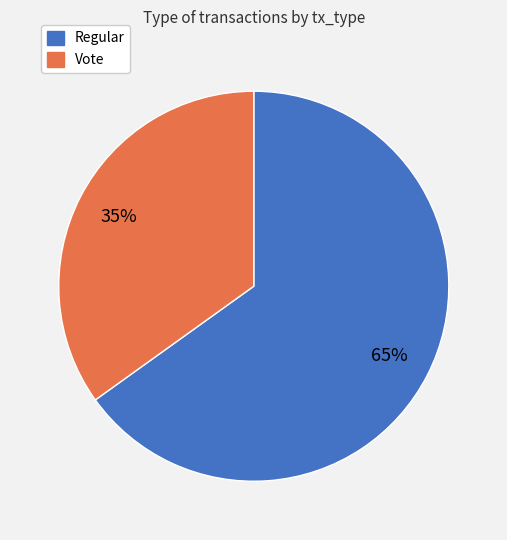

Which has a higher value, Regular or Vote?

Regular